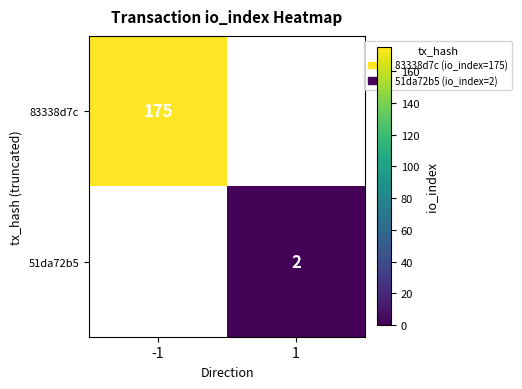

The 83338d7c series shows 249 at -1. True or false?

False